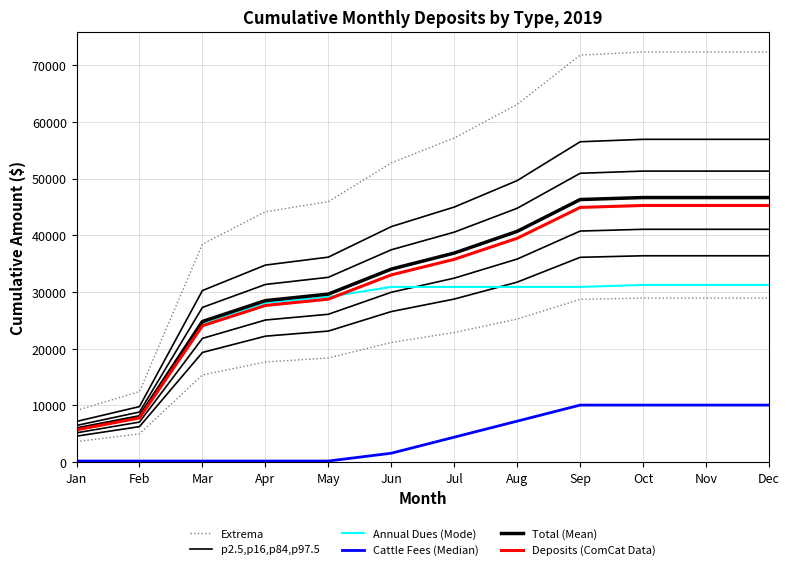

True or false: Extrema has more than 0 points higher than both neighbors.

False